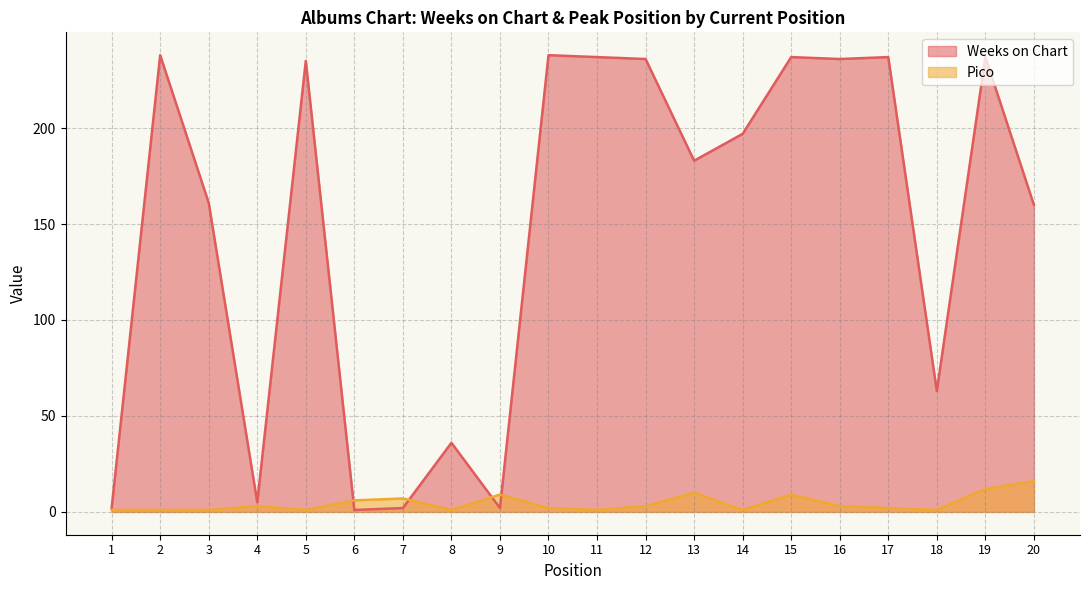

Where is Pico nearest to the value 8?

7